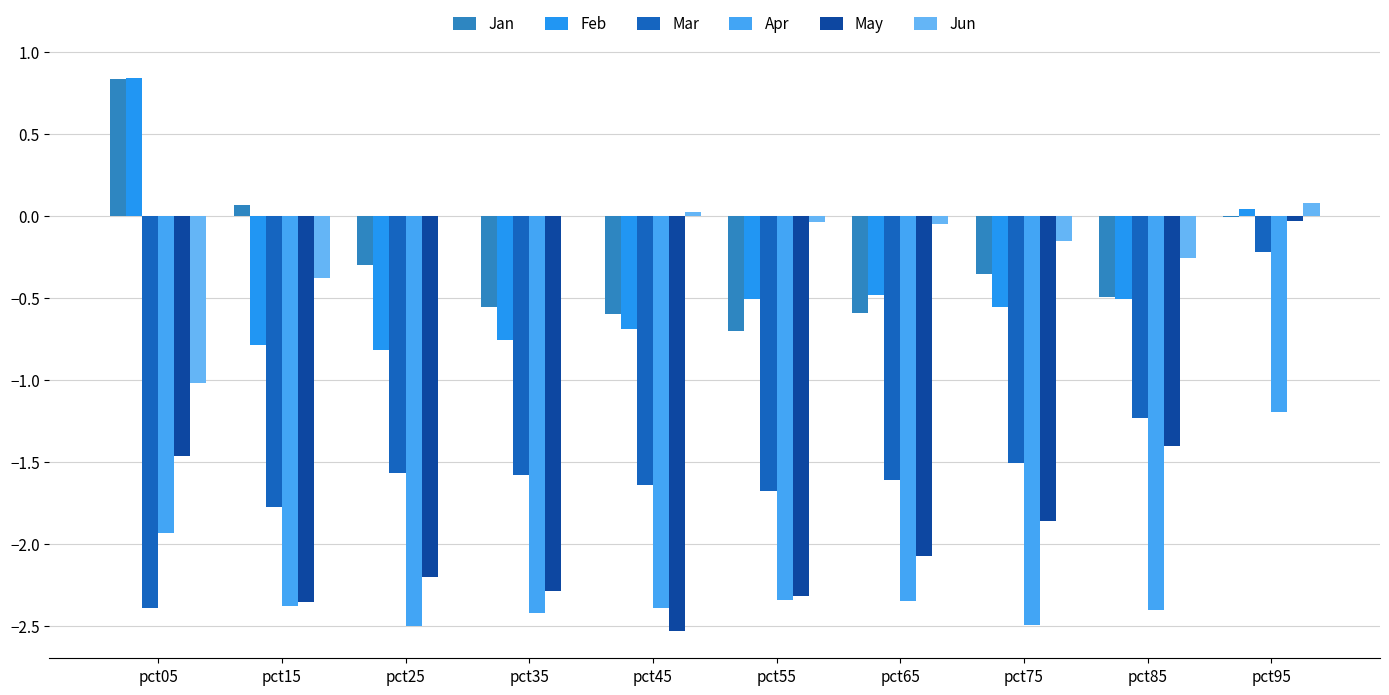

Reading right to left, what are all the values shown in this chart?

Jan: pct95=-0.0	pct85=-0.5	pct75=-0.4	pct65=-0.6	pct55=-0.7	pct45=-0.6	pct35=-0.6	pct25=-0.3	pct15=0.1	pct05=0.8
Feb: pct95=0.0	pct85=-0.5	pct75=-0.6	pct65=-0.5	pct55=-0.5	pct45=-0.7	pct35=-0.8	pct25=-0.8	pct15=-0.8	pct05=0.8
Mar: pct95=-0.2	pct85=-1.2	pct75=-1.5	pct65=-1.6	pct55=-1.7	pct45=-1.6	pct35=-1.6	pct25=-1.6	pct15=-1.8	pct05=-2.4
Apr: pct95=-1.2	pct85=-2.4	pct75=-2.5	pct65=-2.3	pct55=-2.3	pct45=-2.4	pct35=-2.4	pct25=-2.5	pct15=-2.4	pct05=-1.9
May: pct95=-0.0	pct85=-1.4	pct75=-1.9	pct65=-2.1	pct55=-2.3	pct45=-2.5	pct35=-2.3	pct25=-2.2	pct15=-2.4	pct05=-1.5
Jun: pct95=0.1	pct85=-0.3	pct75=-0.2	pct65=-0.0	pct55=-0.0	pct45=0.0	pct35=0.0	pct25=0.0	pct15=-0.4	pct05=-1.0